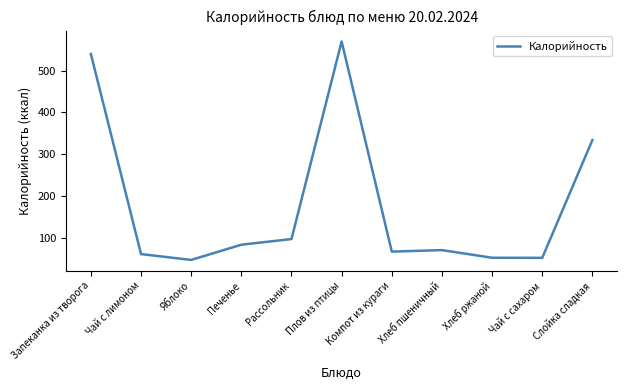

Is it true that the value at Запеканка из творога is 540.0?

True